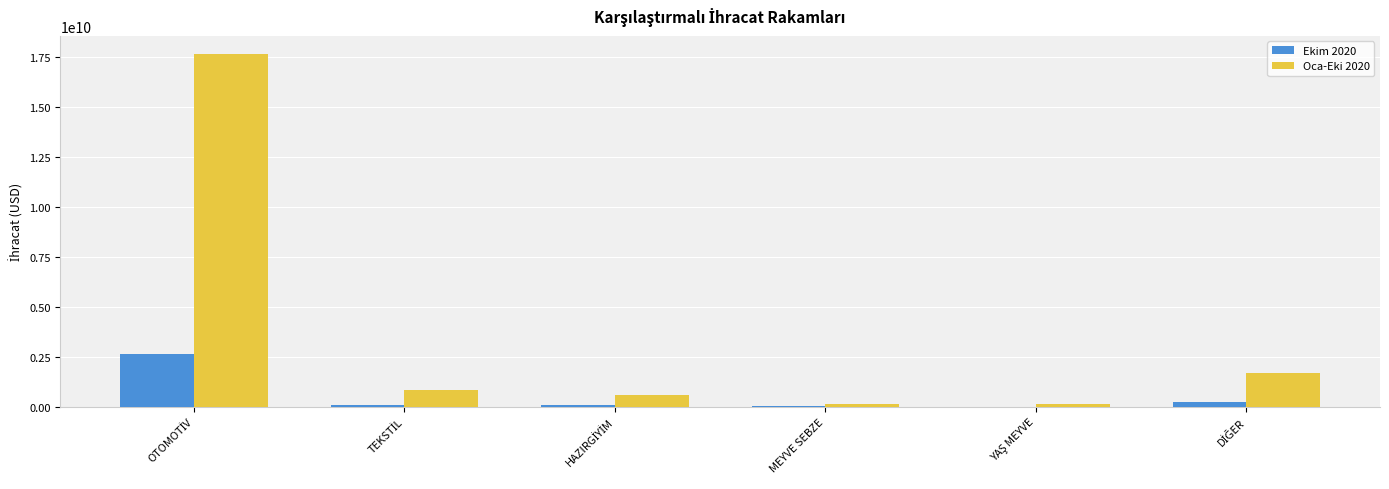

Is it true that Ekim 2020 equals 18348926.5 at MEYVE SEBZE?

True